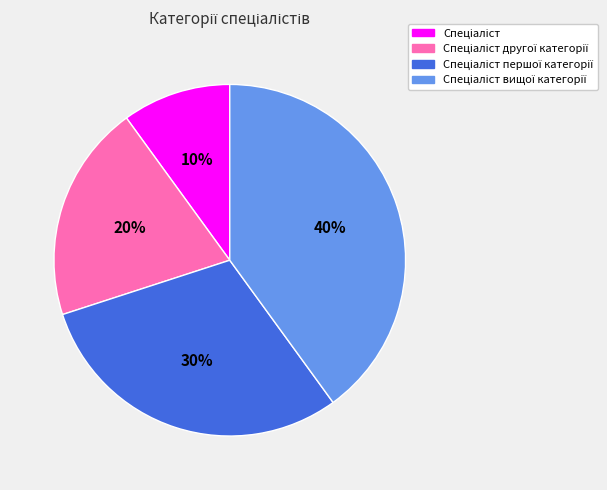

To the nearest percent, what is the difference between the largest and smallest slice percentages?

30%